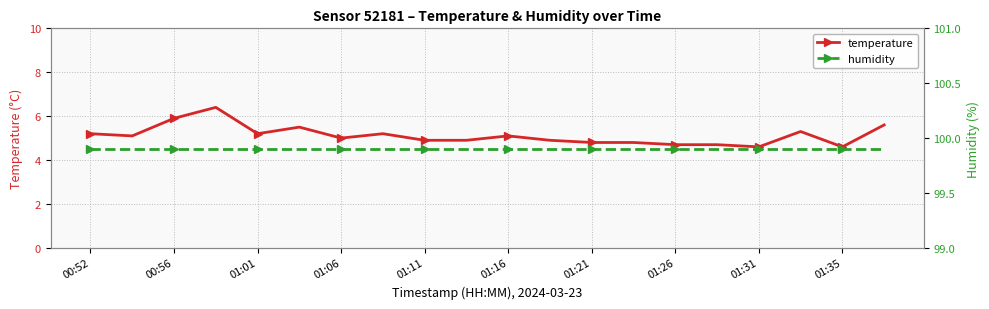

How many categories are shown in the chart?

20